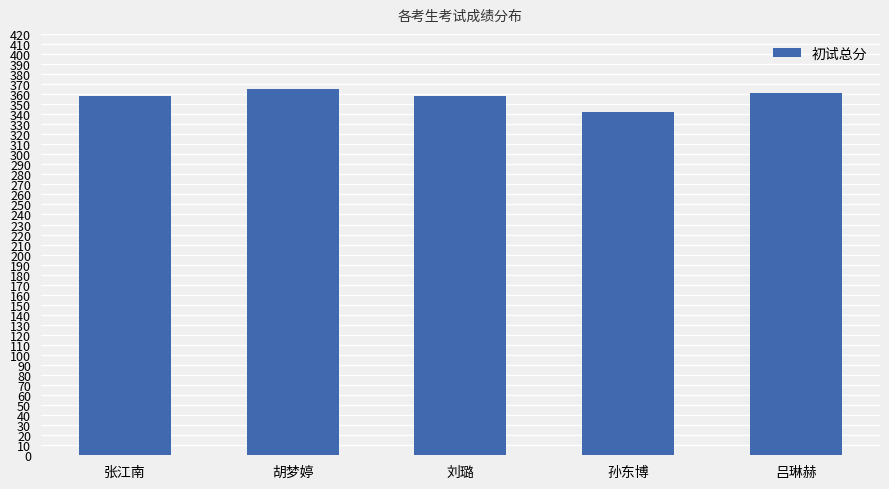

How many data points are less than 358?

1